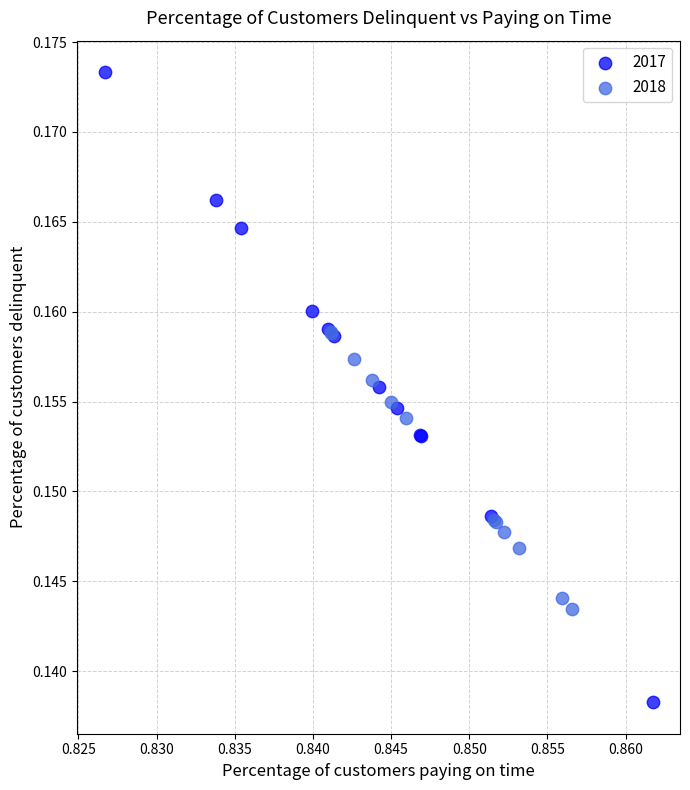

Which series contains the highest Y value?

2017